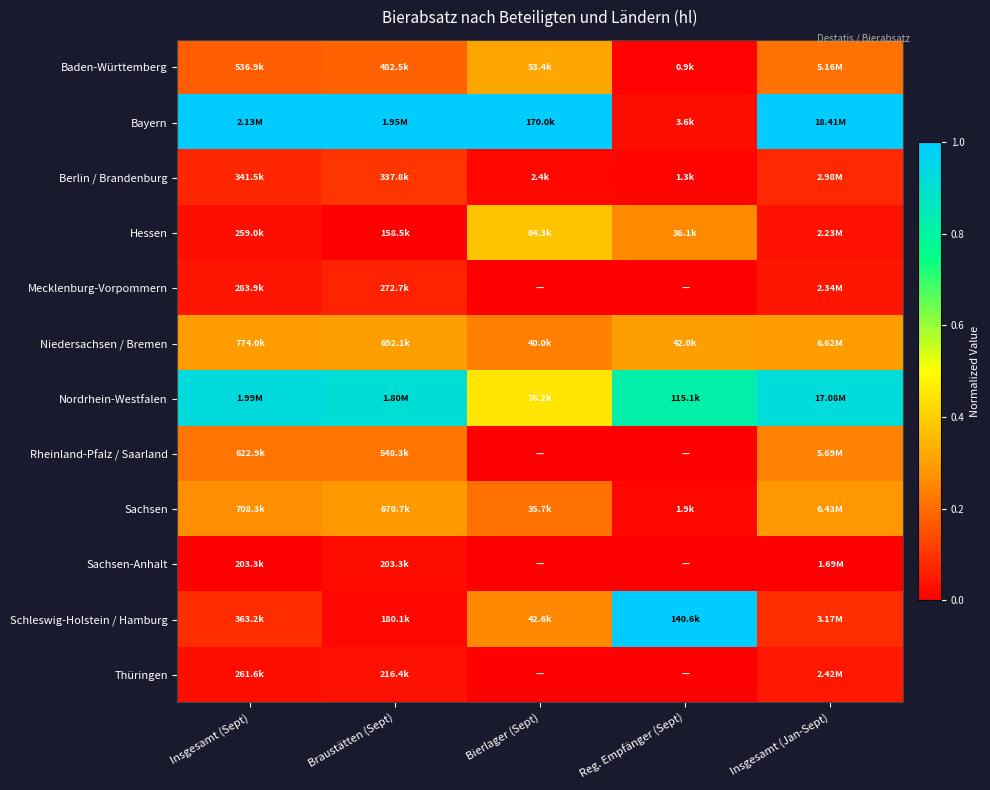

Which category has the lowest value across all series?

Braustätten (Sept)